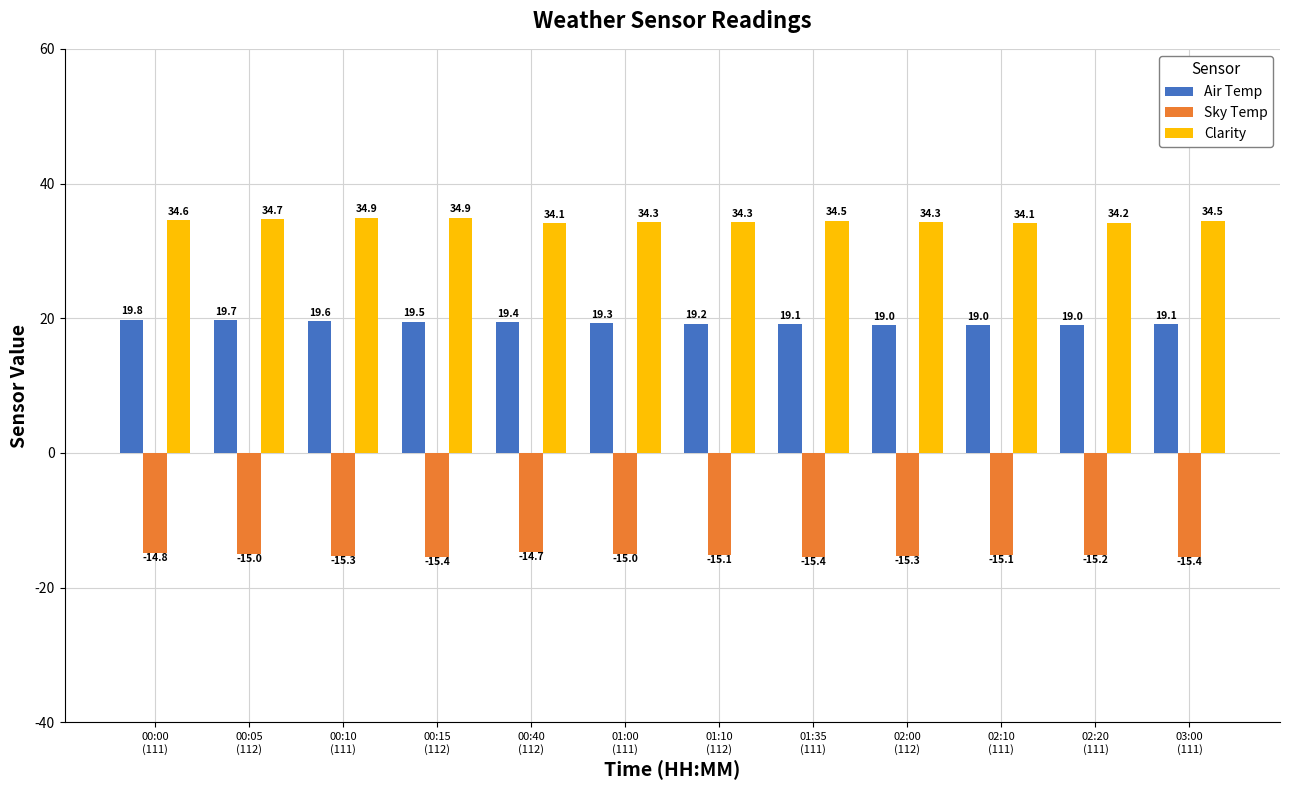

What is the total value across all series at 00:10
(111)?

39.2